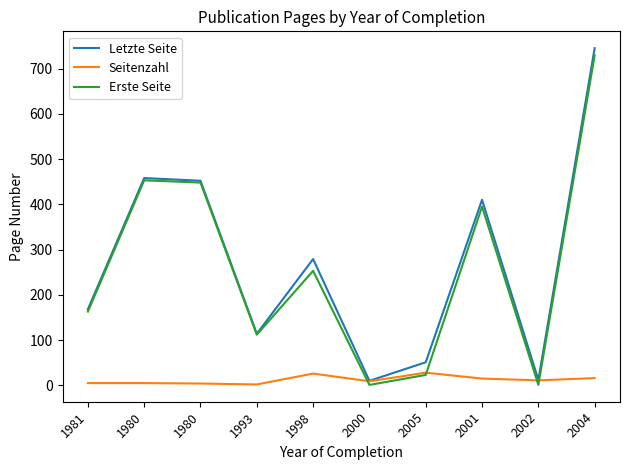

What is the minimum value shown in the chart?

1